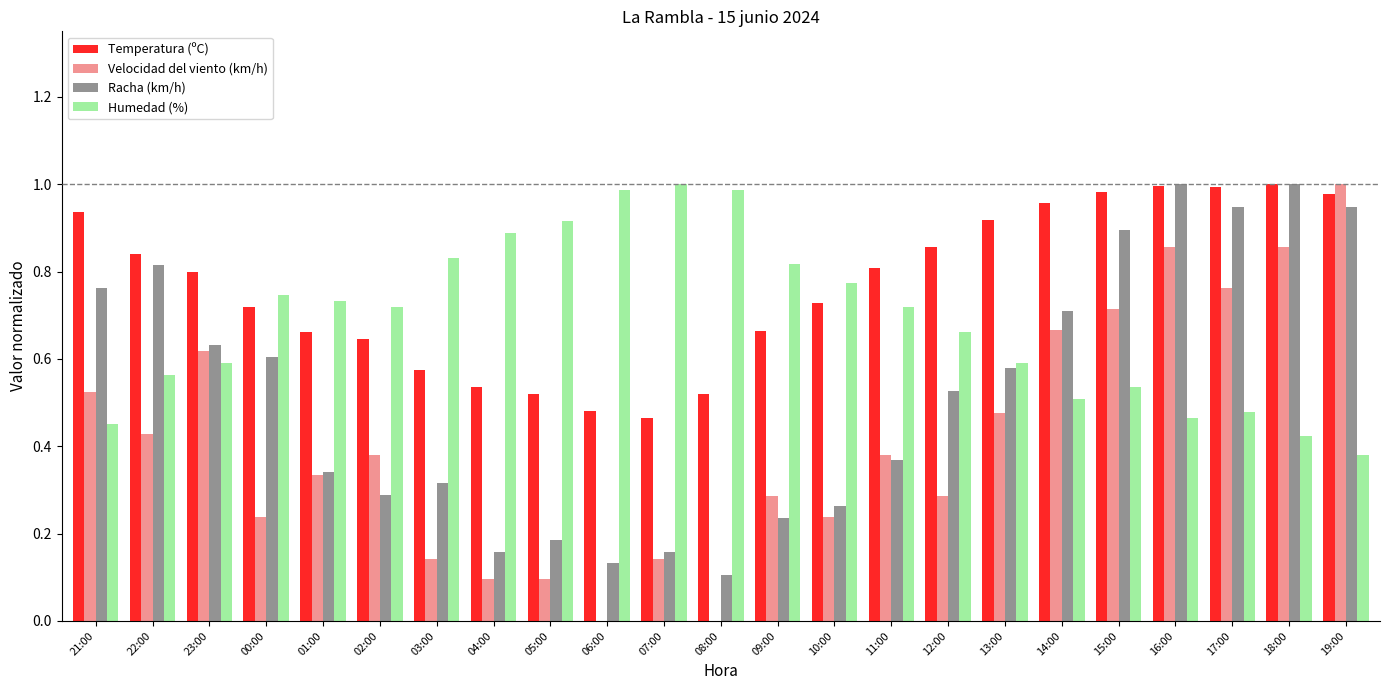

What is the sum of the Humedad (%) values at 11:00 and 16:00?

1.2